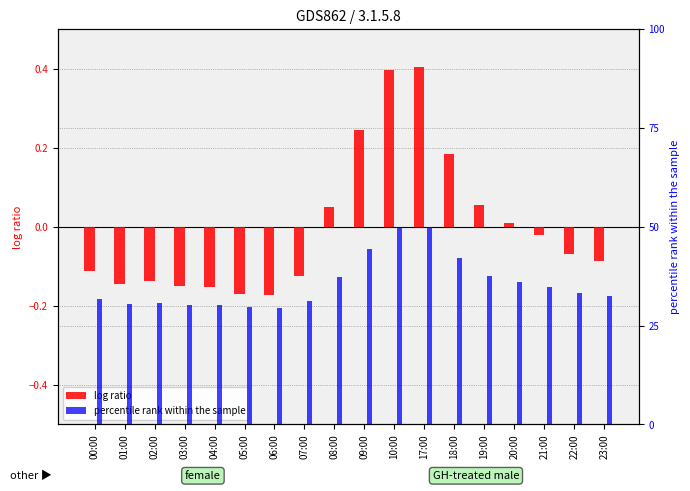

What are all the series names shown in the legend?

log ratio, percentile rank within the sample